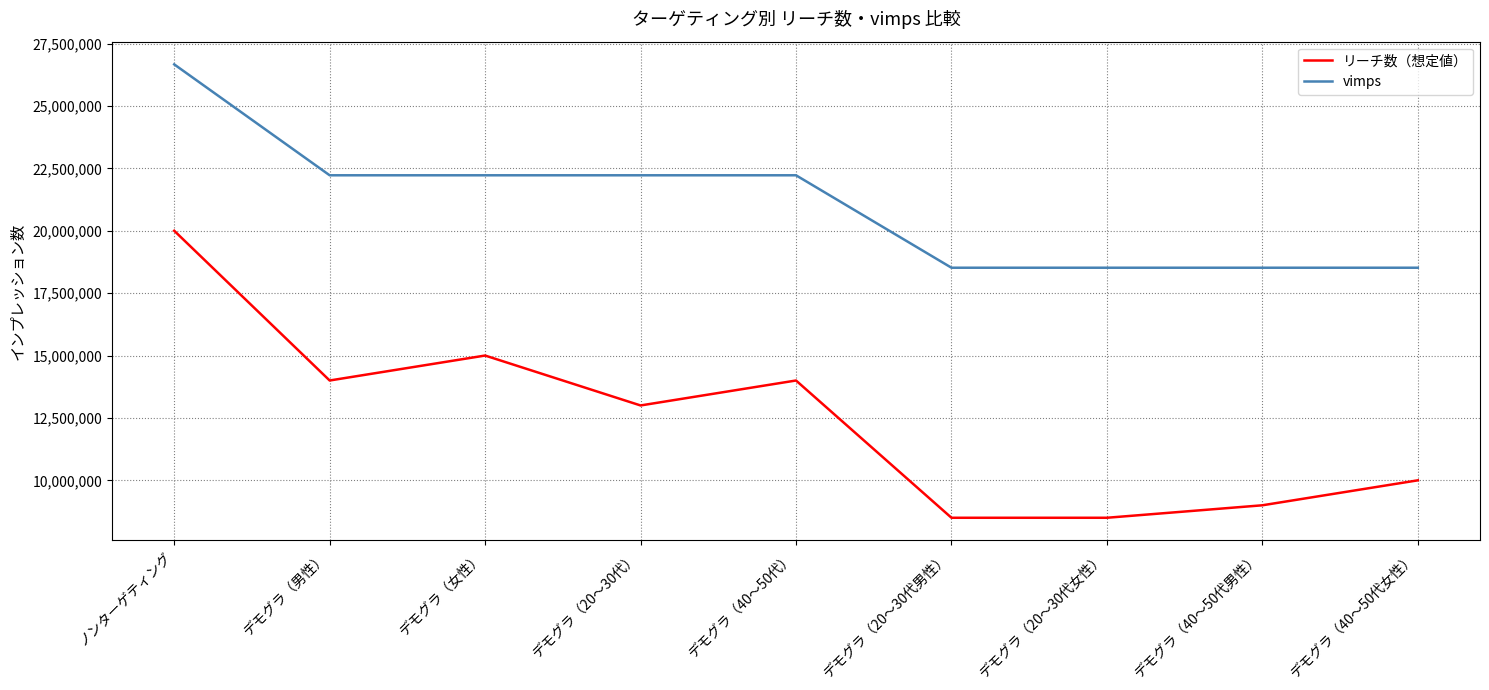

What is the sum of all リーチ数（想定値） values?

112000000